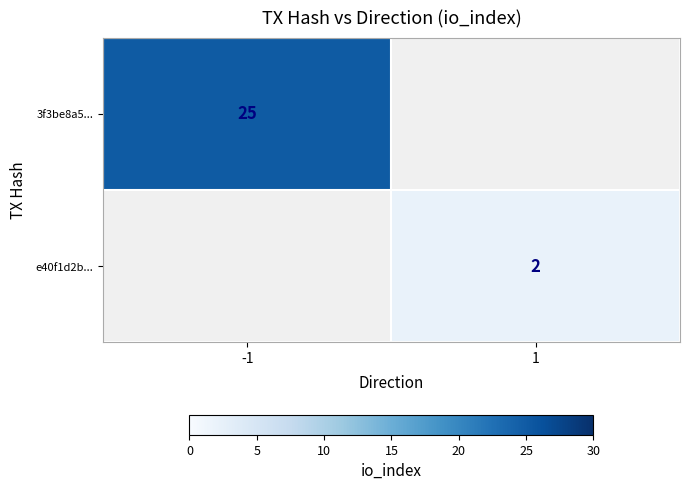

The 3f3be8a5... series shows 37 at -1. True or false?

False